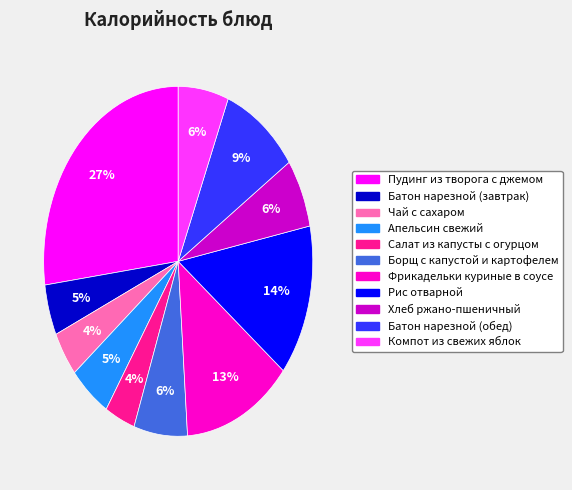

To the nearest percent, what is the average slice percentage?

9%